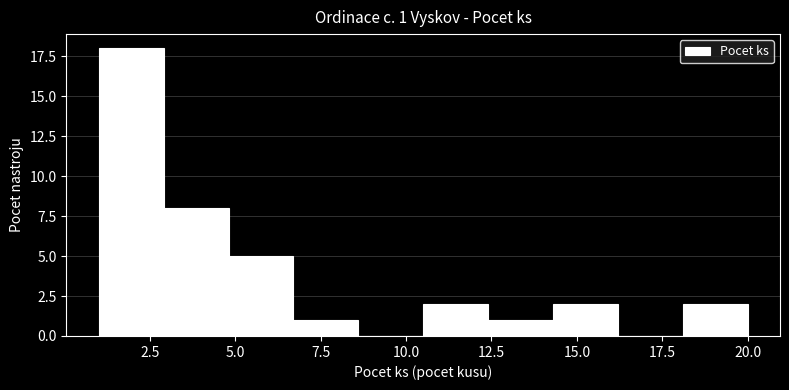

Around what value on the x-axis is the tallest bar? Give the approximate position of its centre, as read against the axis.

2.0